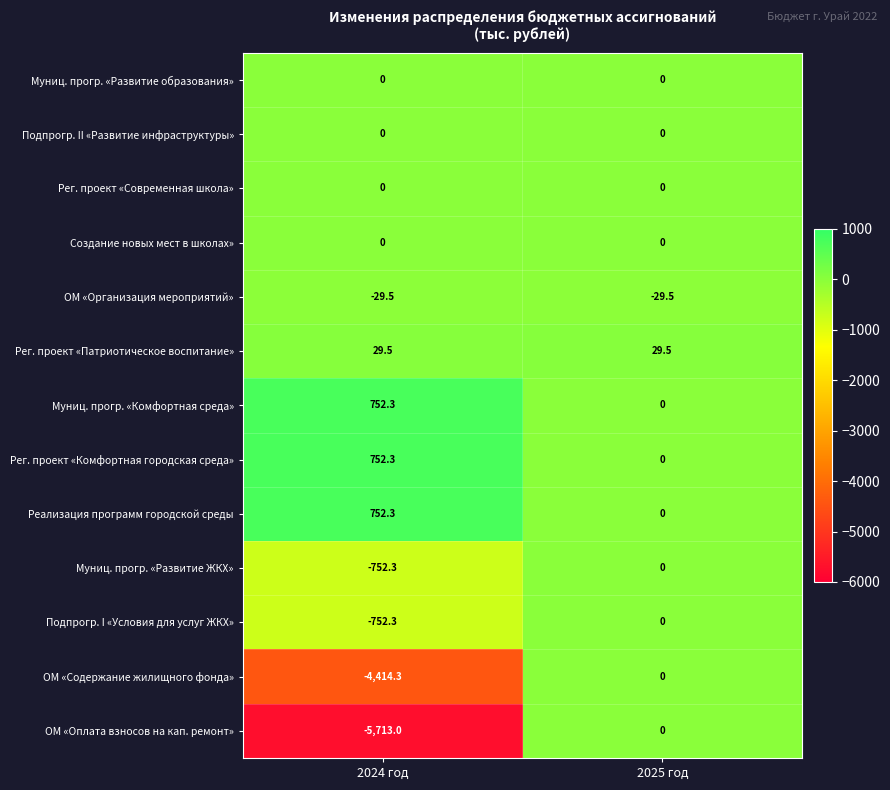

Which series changed the most between 2024 год and 2025 год?

ОМ «Оплата взносов на кап. ремонт»